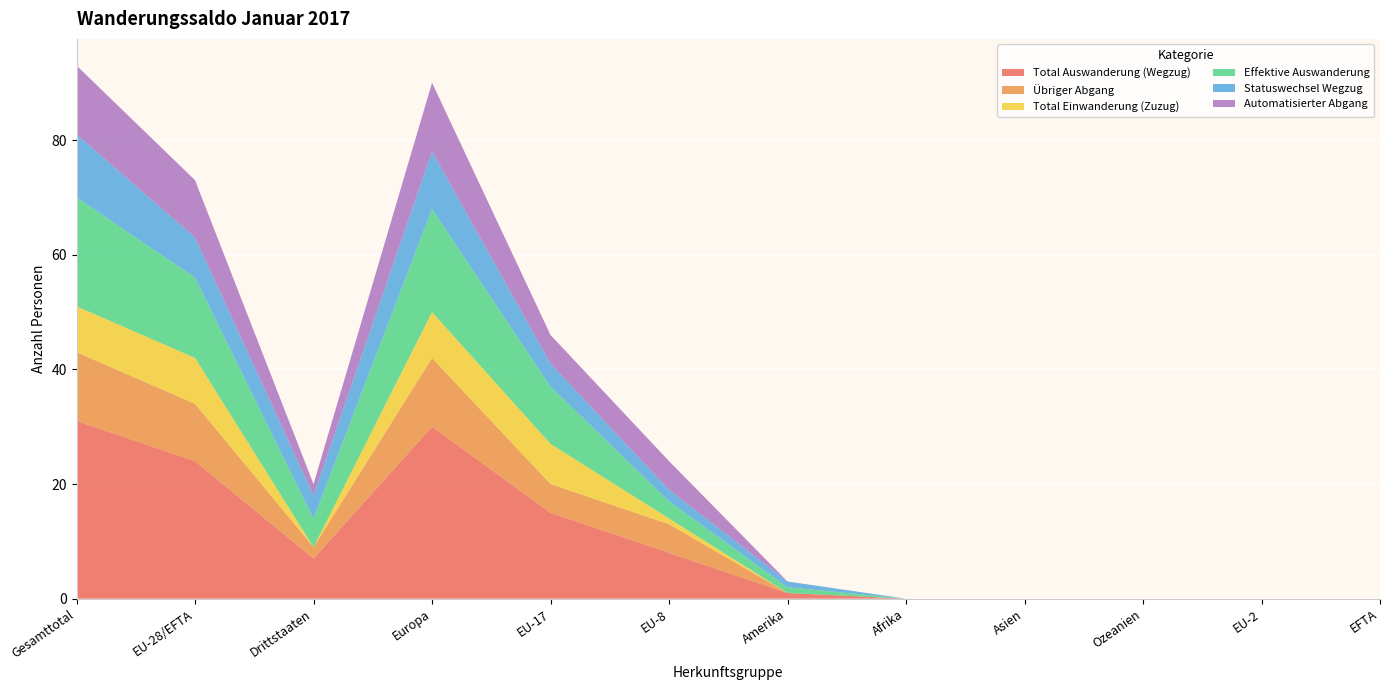

Reading left to right, what are all the values shown in this chart?

Total Auswanderung (Wegzug): 31	24	7	30	15	8	1	0	0	0	0	0
Übriger Abgang: 12	10	2	12	5	5	0	0	0	0	0	0
Total Einwanderung (Zuzug): 8	8	0	8	7	1	0	0	0	0	0	0
Effektive Auswanderung: 19	14	5	18	10	3	1	0	0	0	0	0
Statuswechsel Wegzug: 11	7	4	10	4	2	1	0	0	0	0	0
Automatisierter Abgang: 12	10	2	12	5	5	0	0	0	0	0	0